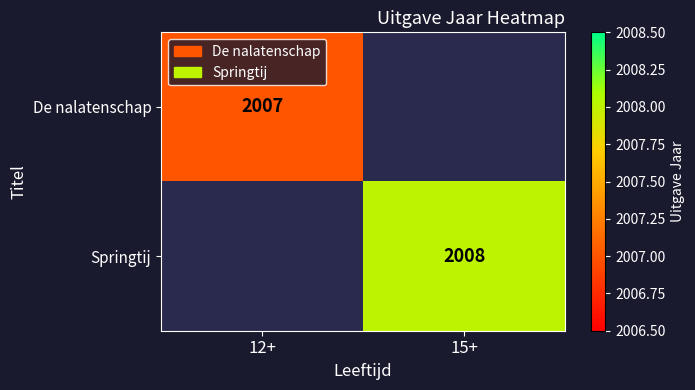

Is the value of De nalatenschap at 12+ greater than the value of Springtij at 15+?

No